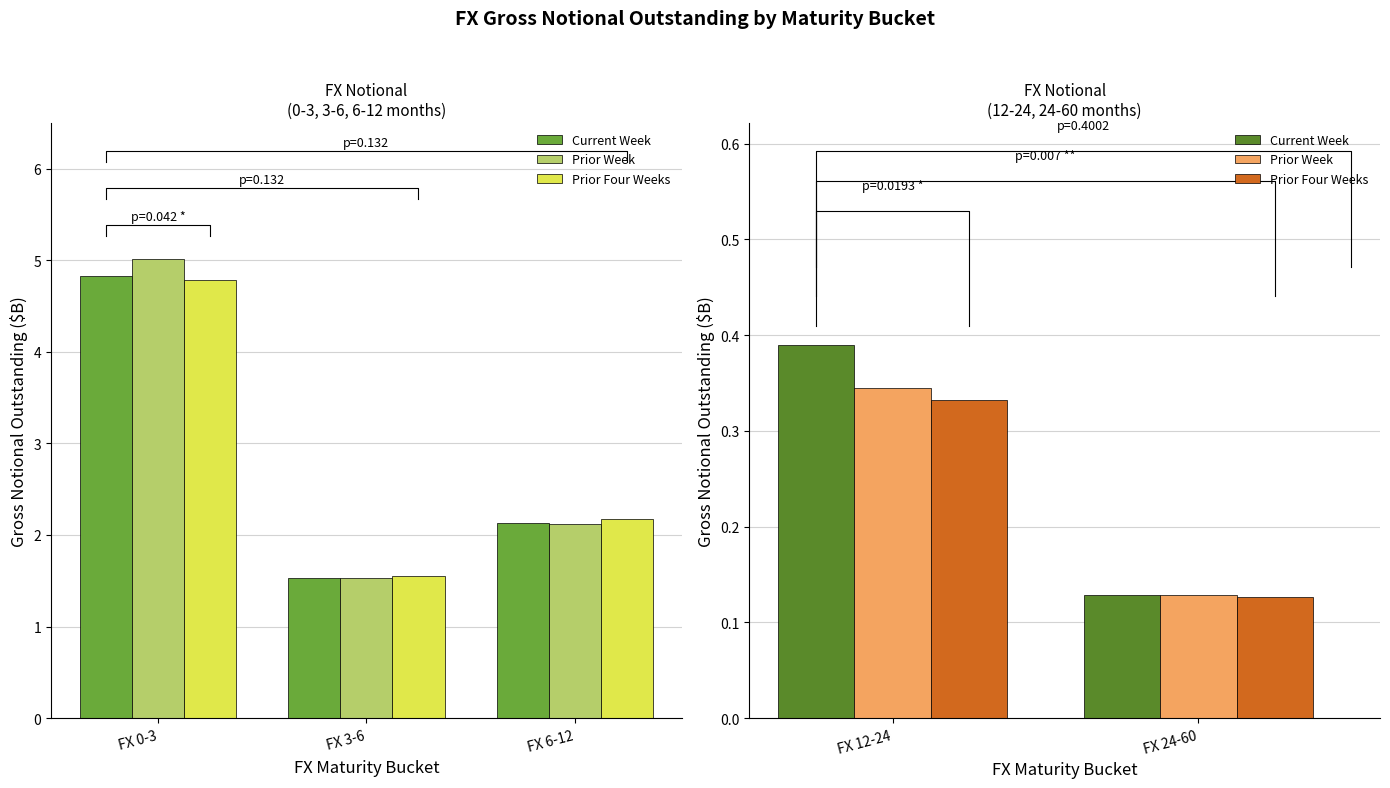

What are all the series names shown in the legend?

Current Week, Prior Week, Prior Four Weeks